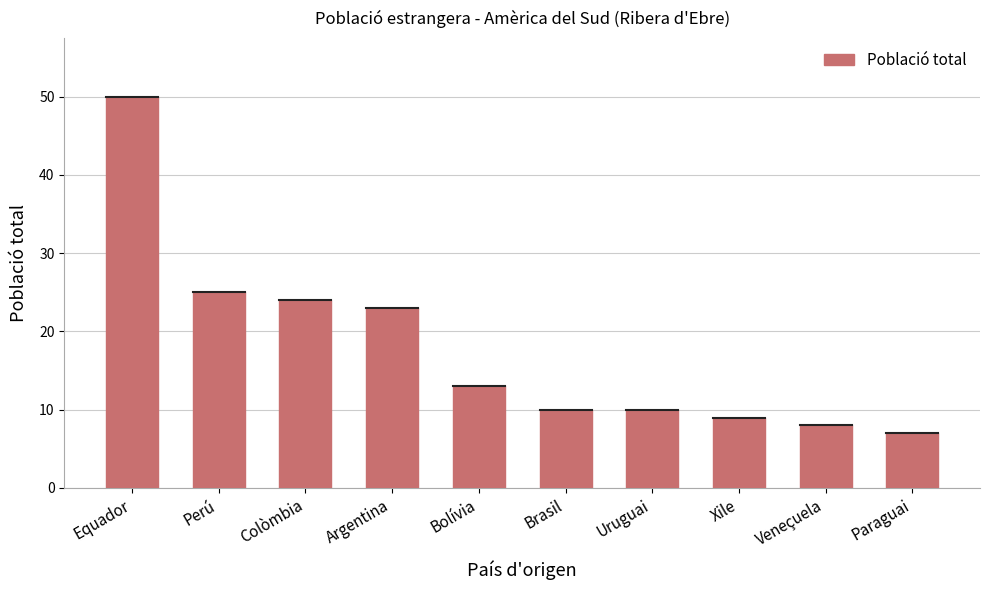

How many distinct data groups are displayed?

1